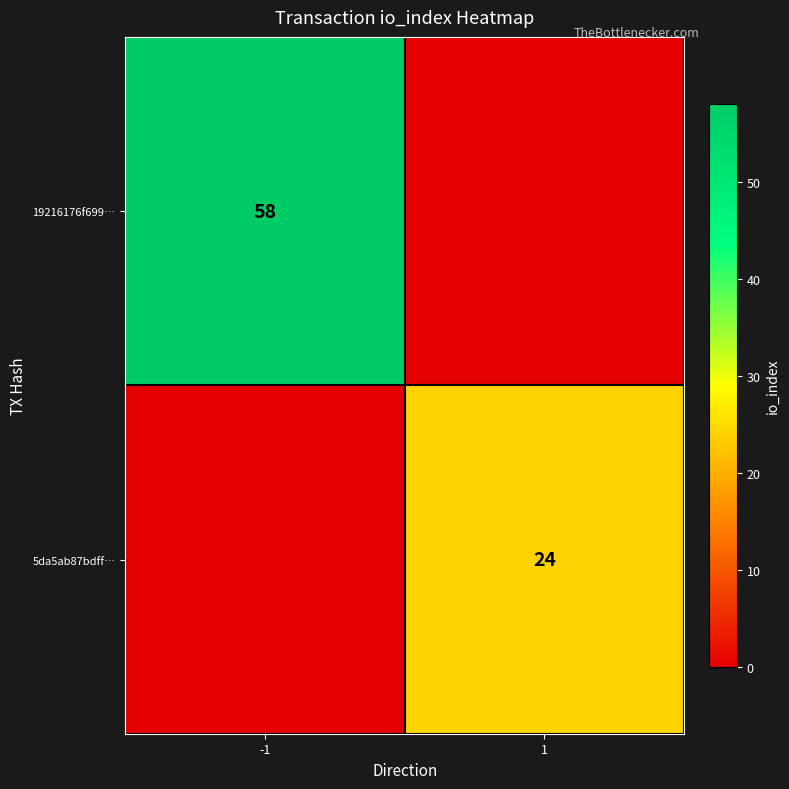

True or false: 5da5ab87bdff… has a value of 24 at 1.

True